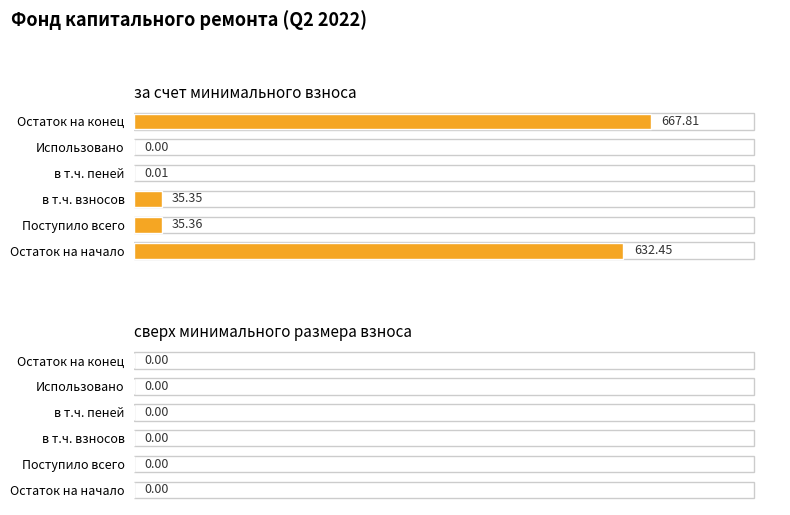

Which has a higher value, Остаток на конец or в т.ч. пеней?

Остаток на конец